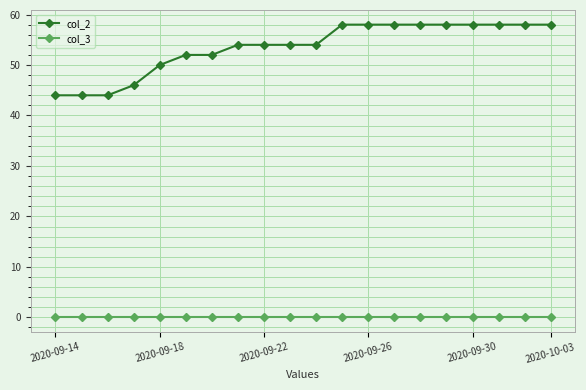

Rank the series by their maximum value, from lowest to highest.

col_3, col_2